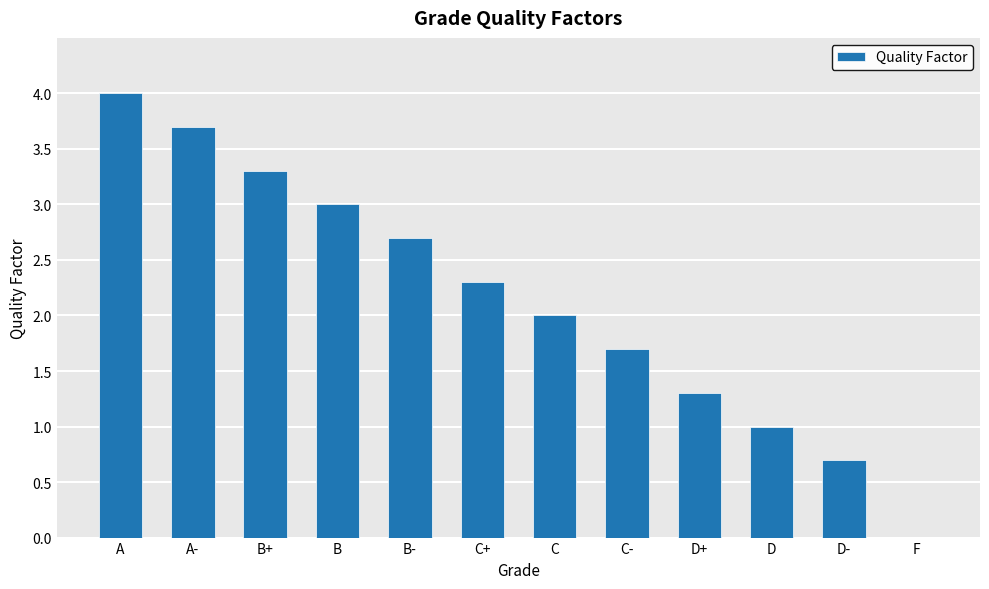

Which category has the highest value across all series?

A